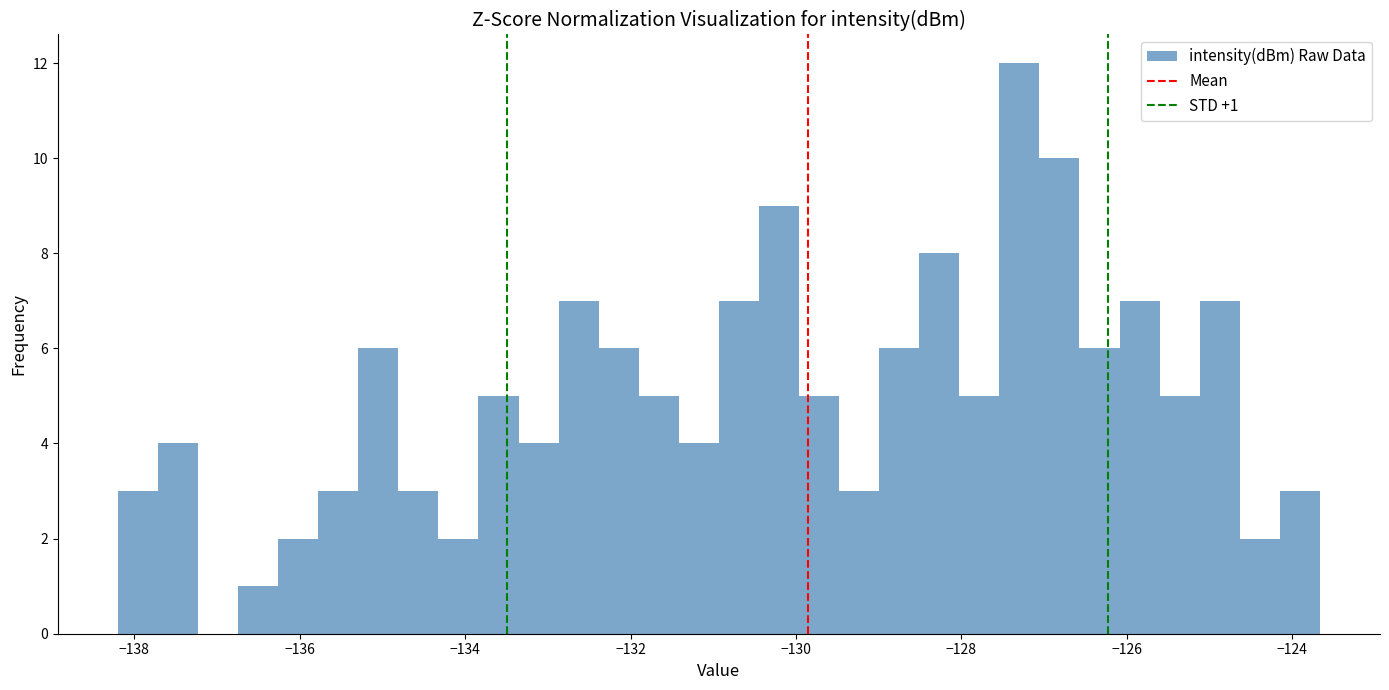

Around what value on the x-axis is the tallest bar? Give the approximate position of its centre, as read against the axis.

-127.2